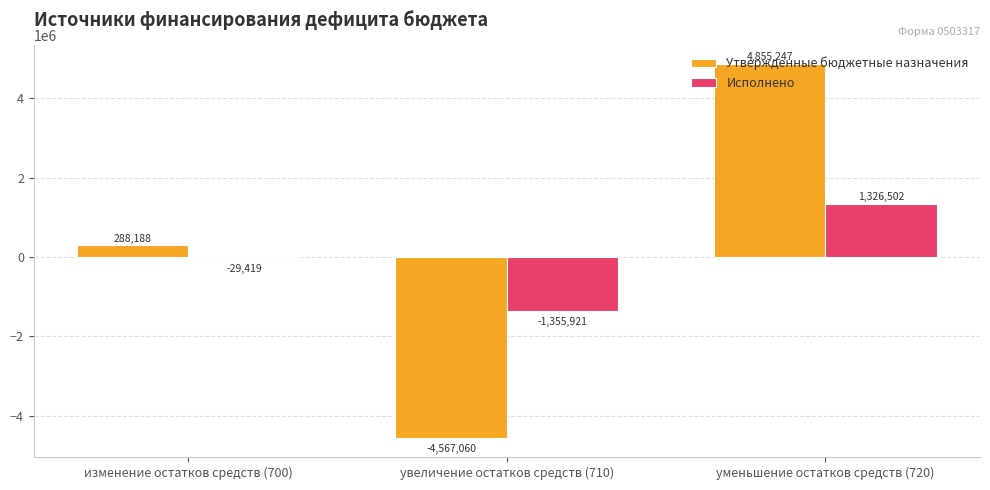

Is it true that Исполнено equals -939045.0 at увеличение остатков средств (710)?

False